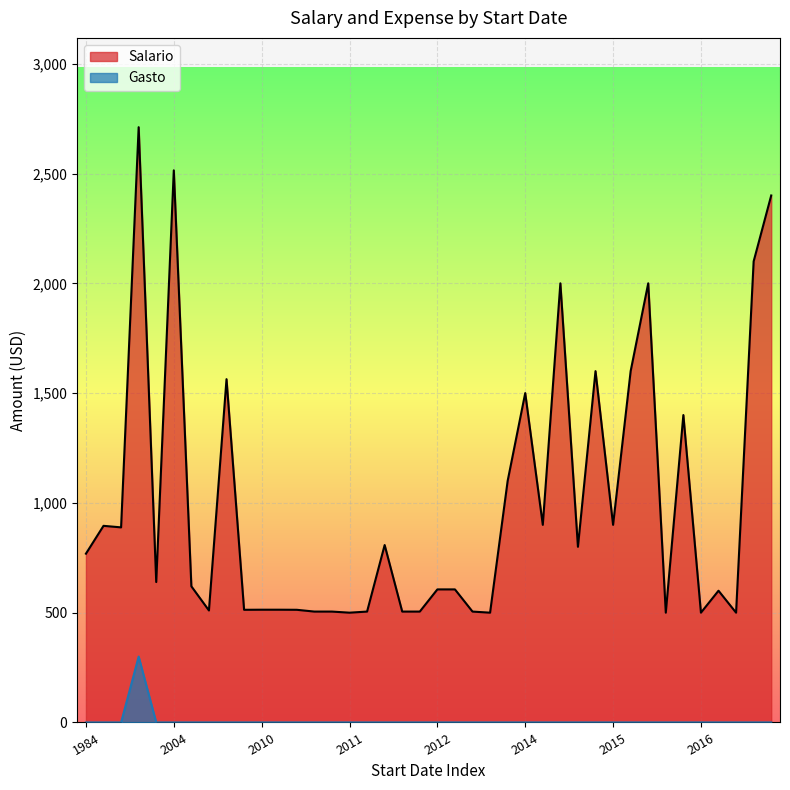

In Salario, how many points are higher than both neighbors (excluding endpoints)?

12